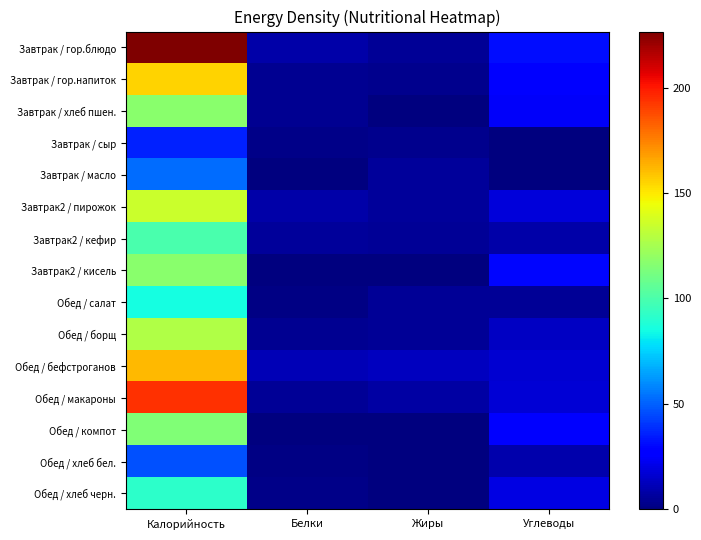

Which has a higher value, Углеводы or Белки?

Углеводы